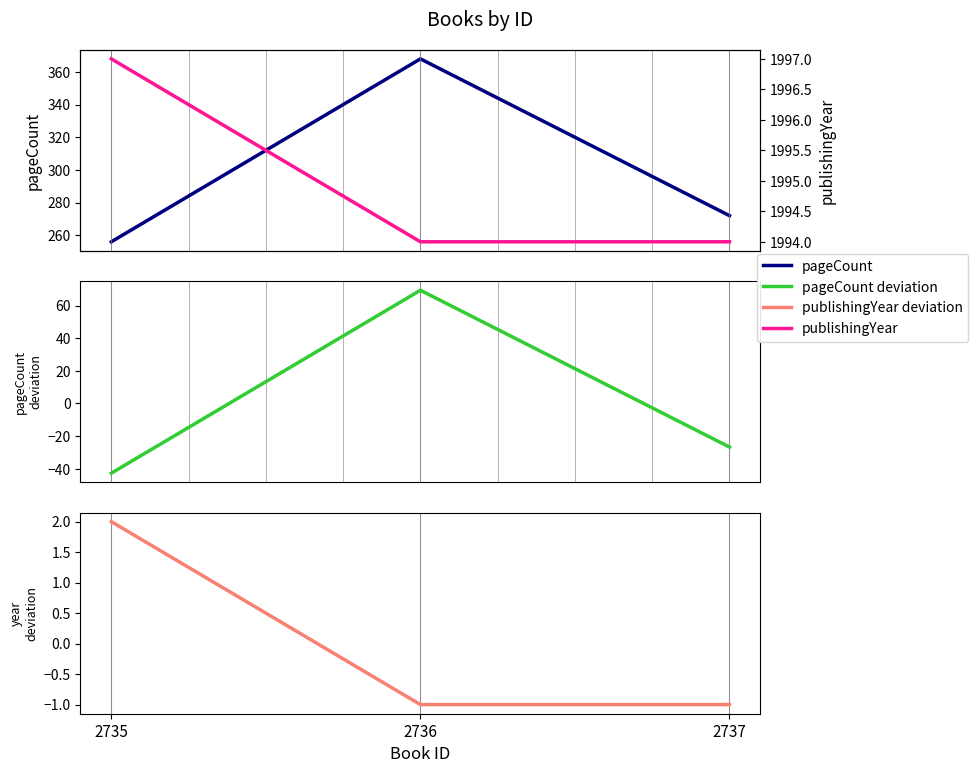

Reading left to right, list all the values displayed in this chart.

pageCount: 2735=256.0	2736=368.0	2737=272.0
pageCount deviation: 2735=-42.7	2736=69.3	2737=-26.7
publishingYear deviation: 2735=2.0	2736=-1.0	2737=-1.0
publishingYear: 2735=1997.0	2736=1994.0	2737=1994.0